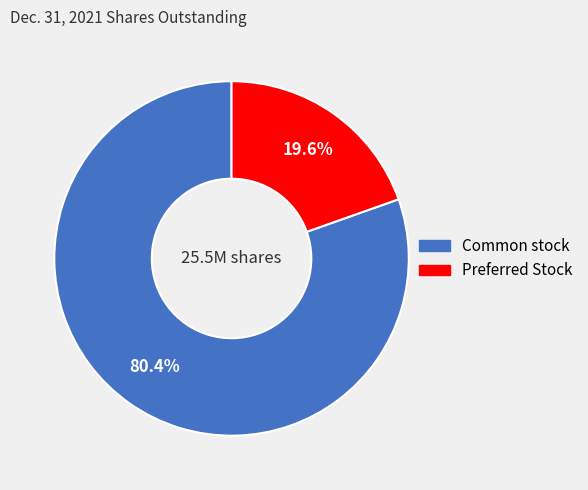

Does any single category account for the majority?

Yes